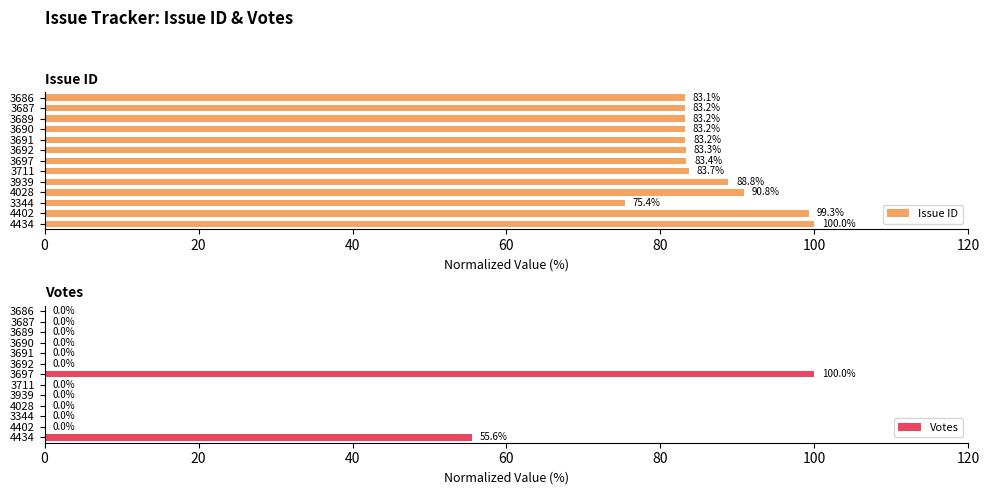

How many values in Votes are above zero?

2